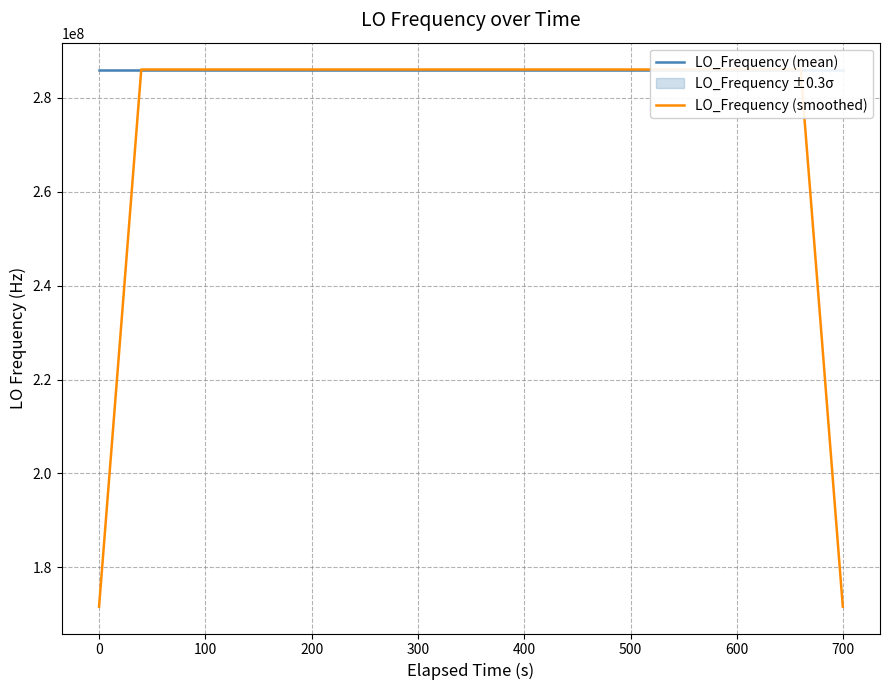

Reading left to right, list all the values displayed in this chart.

LO_Frequency (mean): 286047002.8	286047000.2	286047001.2	286047002.4	286046998.5	286046999.9	286046999.9	286047000.5	286047000.8	286046998.4	286047000.8	286047000.6	286047000.6	286047001.2	286047001.1	286046998.8	286046998.3	286046996.5	286046996.6	286046997.0	286046999.3	286046997.0	286046998.7	286046998.1	286046998.1	286047001.1	286046998.5	286046998.9	286046996.7	286046999.6	286046999.0	286046999.4	286046999.2	286046998.4	286046997.2	286046996.8	286046996.8	286046996.6	286046996.8	286046997.1
LO_Frequency (smoothed): 171628200.8	228837601.3	286047001.0	286047000.4	286047000.4	286047000.2	286046999.9	286046999.9	286047000.1	286047000.2	286047000.2	286047000.3	286047000.9	286047000.5	286047000.0	286046999.2	286046998.3	286046997.4	286046997.5	286046997.3	286046997.7	286046998.0	286046998.2	286046998.6	286046998.9	286046998.9	286046998.7	286046999.0	286046998.5	286046998.7	286046998.8	286046999.1	286046998.6	286046998.2	286046997.7	286046997.2	286046996.8	286046996.8	228837597.5	171628198.1